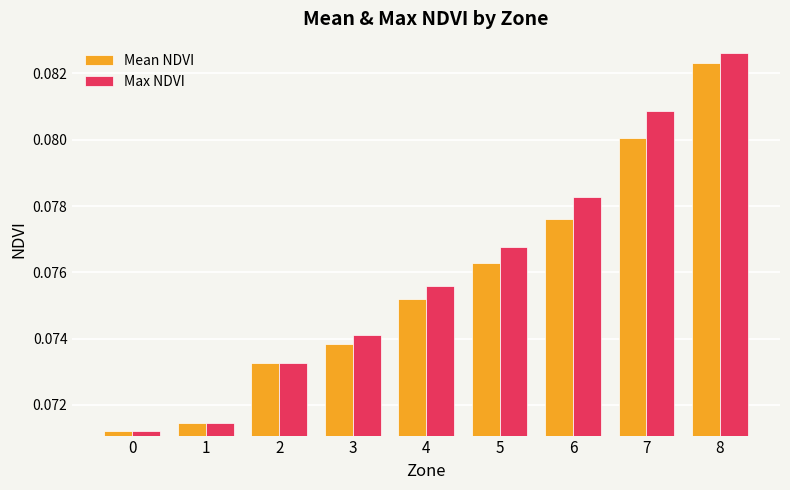

Between 3 and 8, which series saw the biggest shift?

Max NDVI